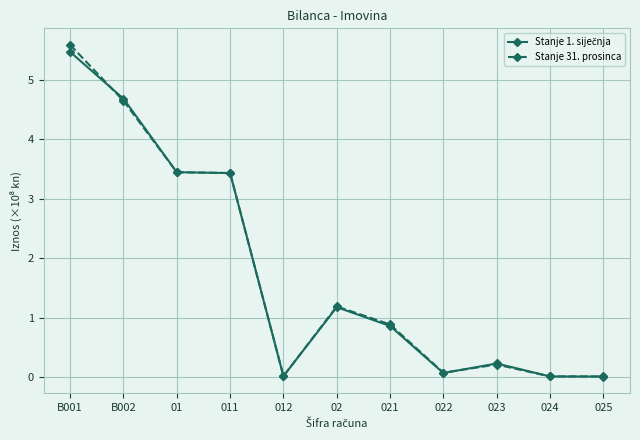

True or false: Stanje 31. prosinca has a value of 1.1 at 011.

False